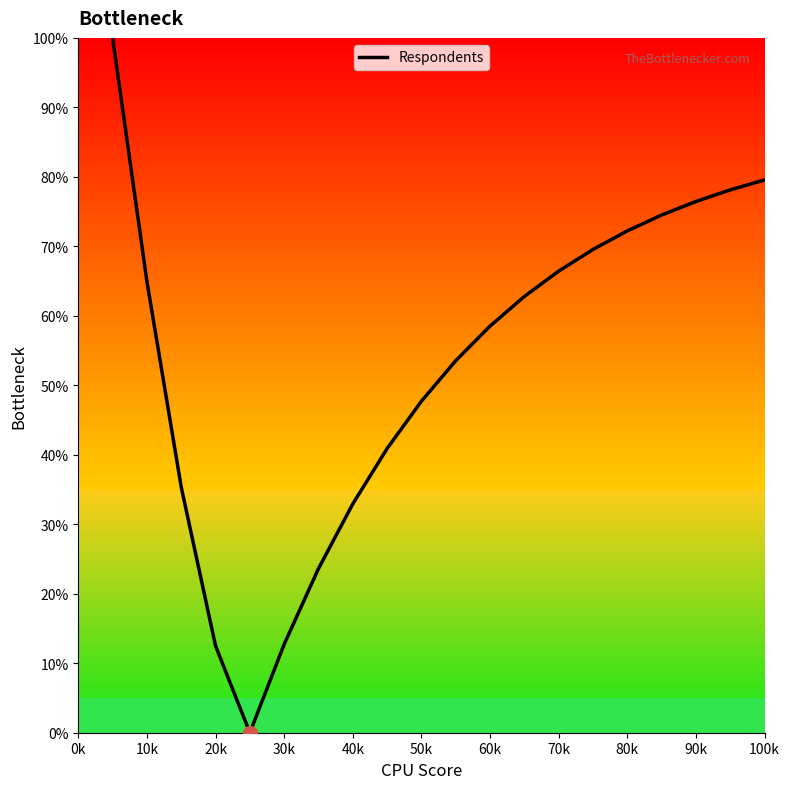

What is the difference between the maximum and minimum values?

100.0